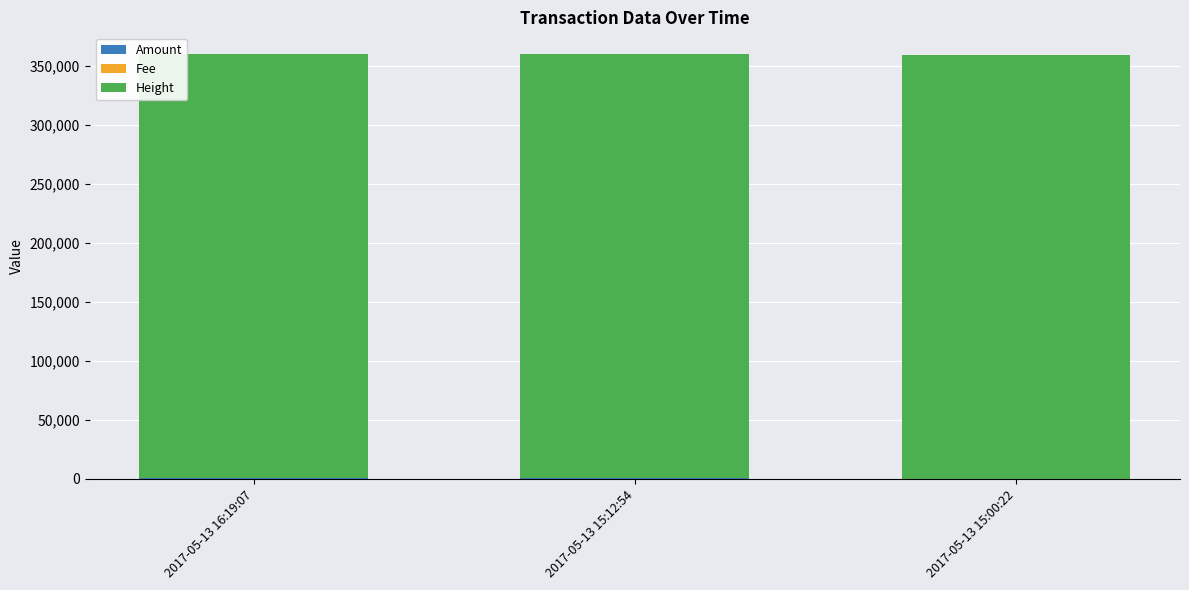

What is the average value of the Fee series?

1